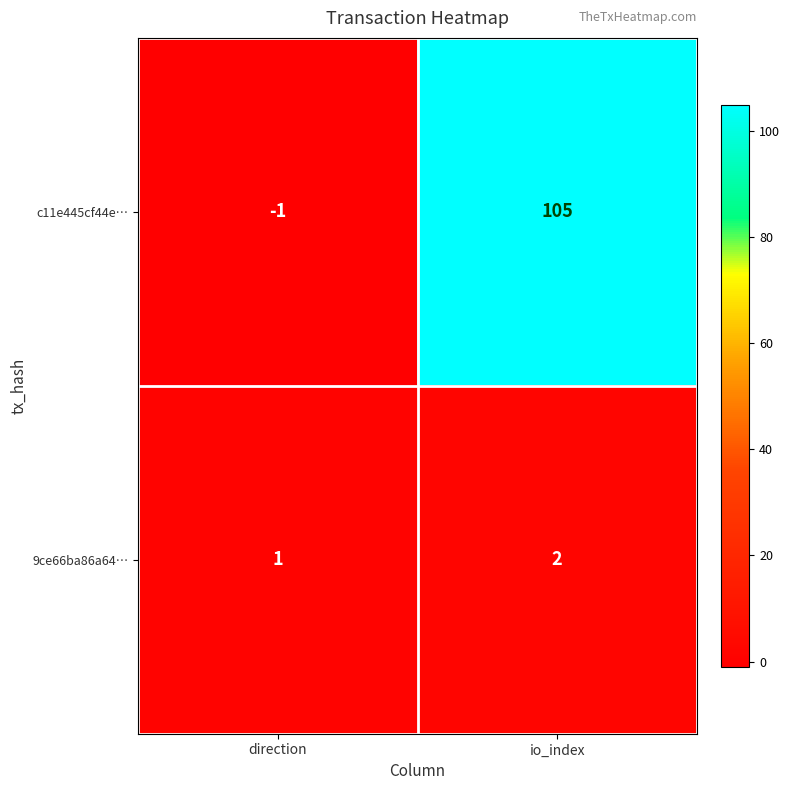

At which label is c11e445cf44e… closest to 52?

direction